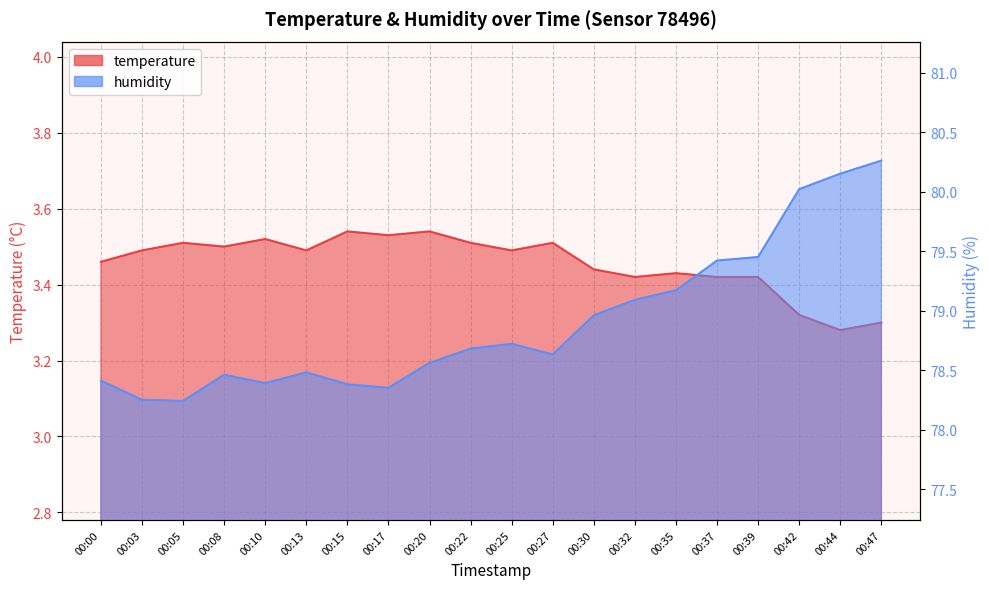

What is the average value of the humidity series?

78.9